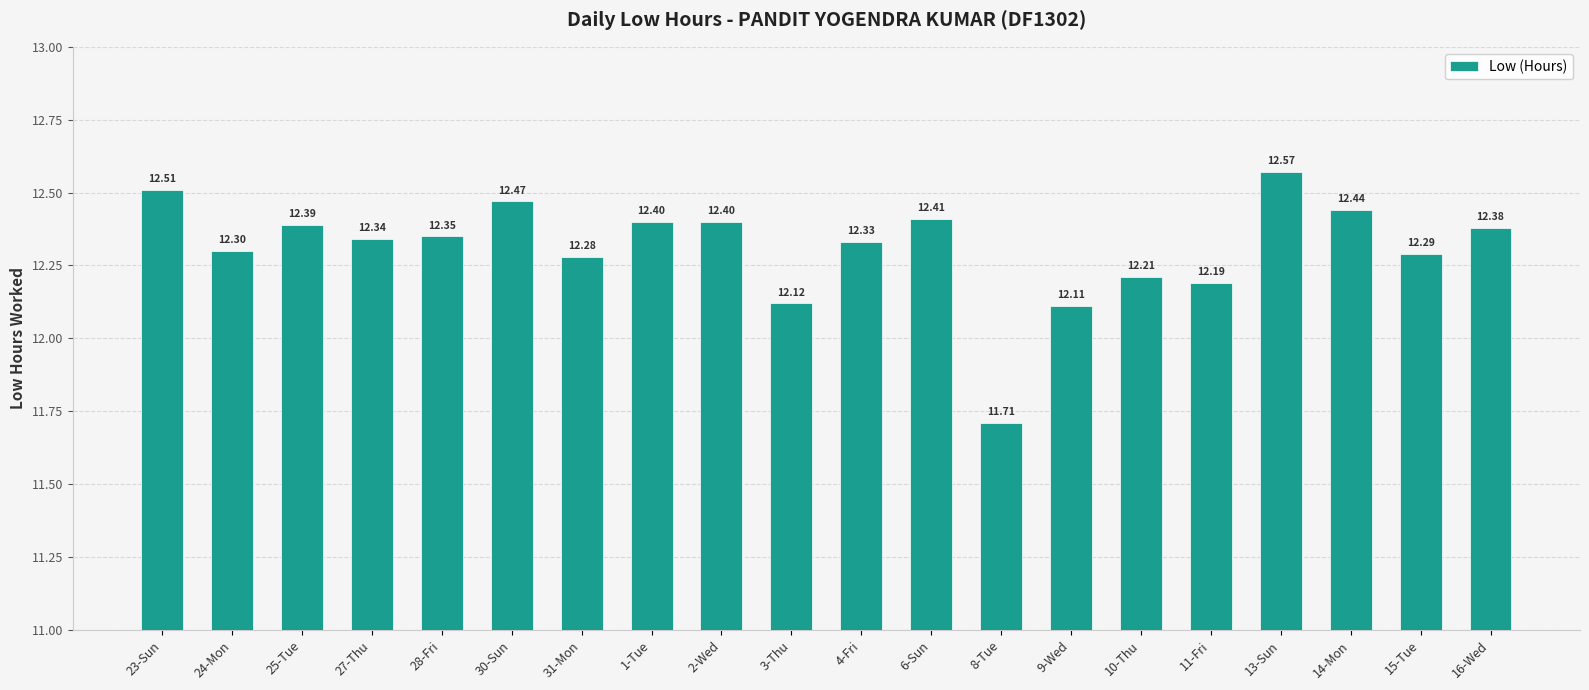

What is the approximate value at 30-Sun?

12.5